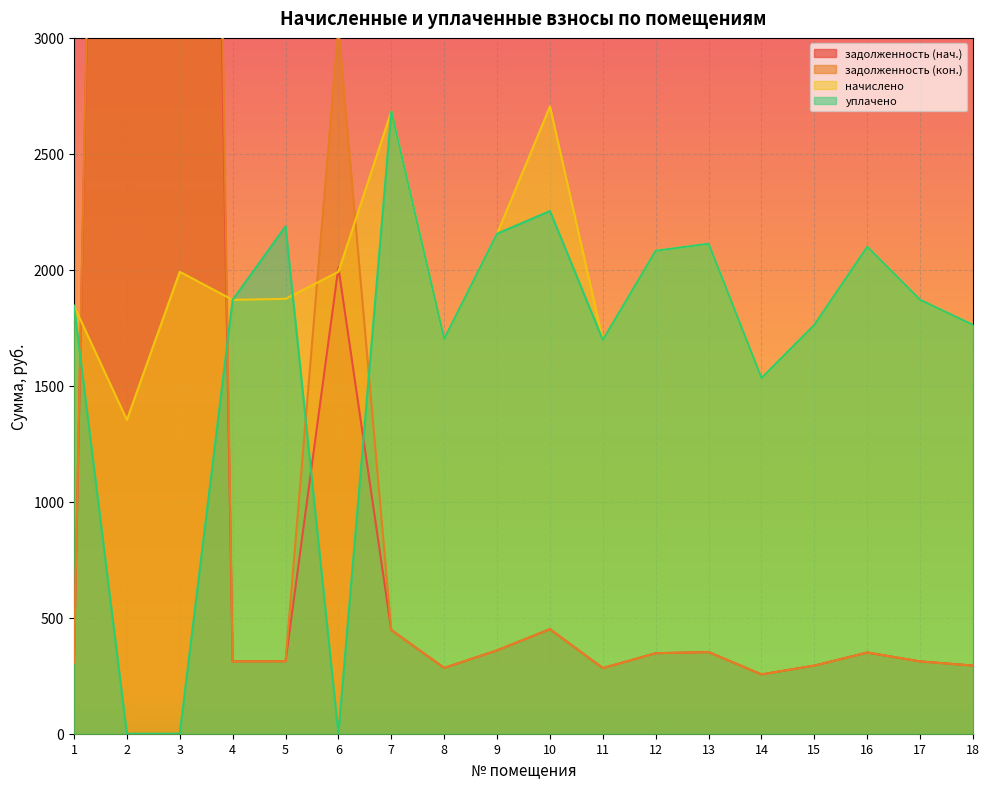

The value of начислено at 2 is 504.0. True or false?

False